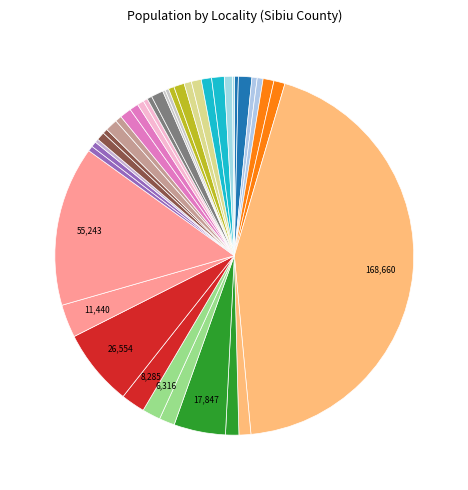

What is the smallest slice in the pie chart?

LUDOŞ